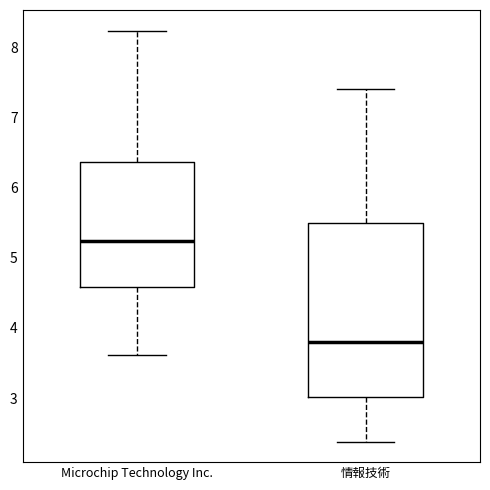

Reading left to right, transcribe this box plot: for each box, give where its median line is, the range the box spans, and where its two whiskers end, as read against the y-axis. The values are not printed on the chart, so give them approximately, as read against the axis.

Microchip Technology Inc.: median 5.2, box 4.6 to 6.4, whiskers 3.6 to 8.2
情報技術: median 3.8, box 3.0 to 5.5, whiskers 2.4 to 7.4